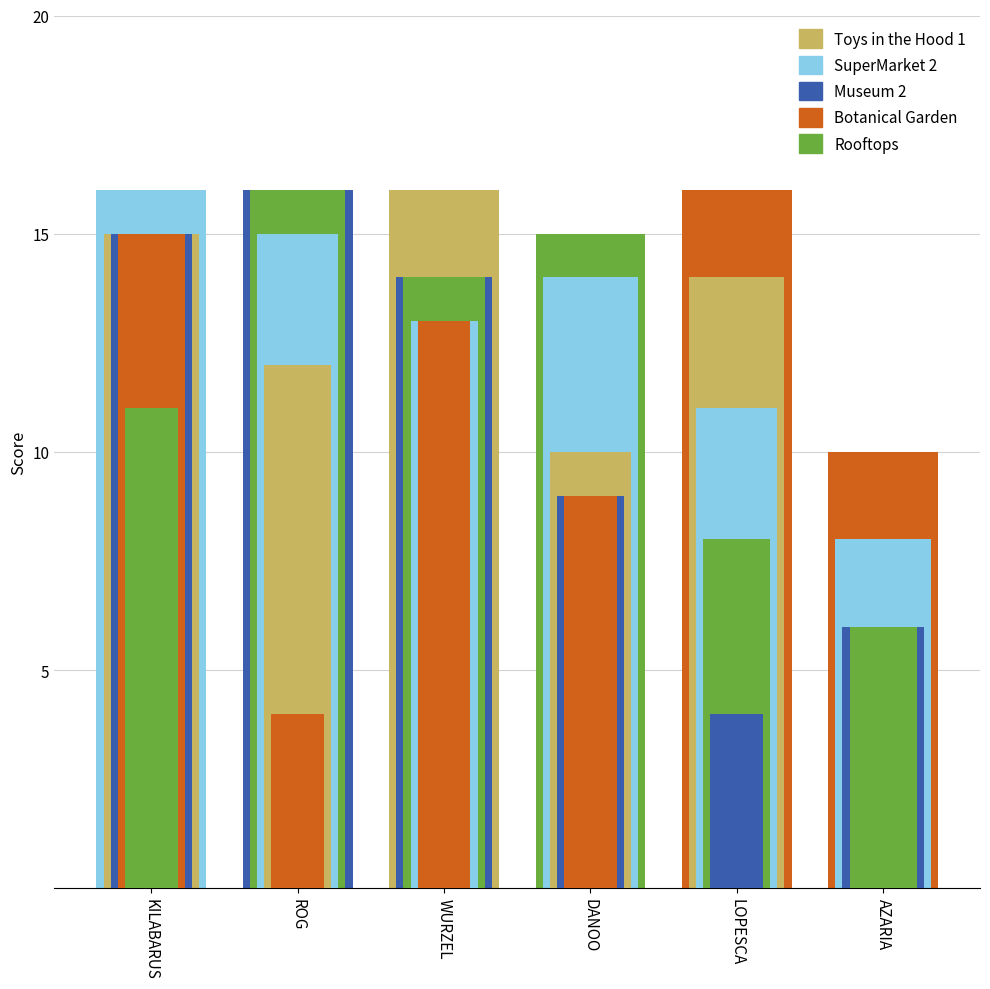

Reading right to left, list all the values displayed in this chart.

Toys in the Hood 1: 0	14	10	16	12	15
SuperMarket 2: 8	11	14	13	15	16
Museum 2: 6	4	9	14	16	15
Botanical Garden: 10	16	9	13	4	15
Rooftops: 6	8	15	14	16	11